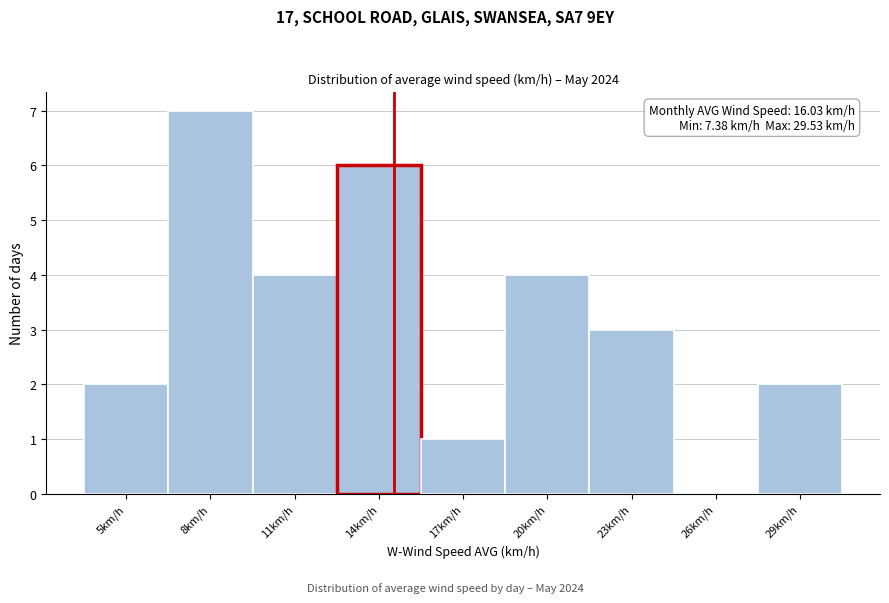

Reading left to right, transcribe all the data shown in this chart.

5km/h=2	8km/h=7	11km/h=4	14km/h=6	17km/h=1	20km/h=4	23km/h=3	26km/h=0	29km/h=2